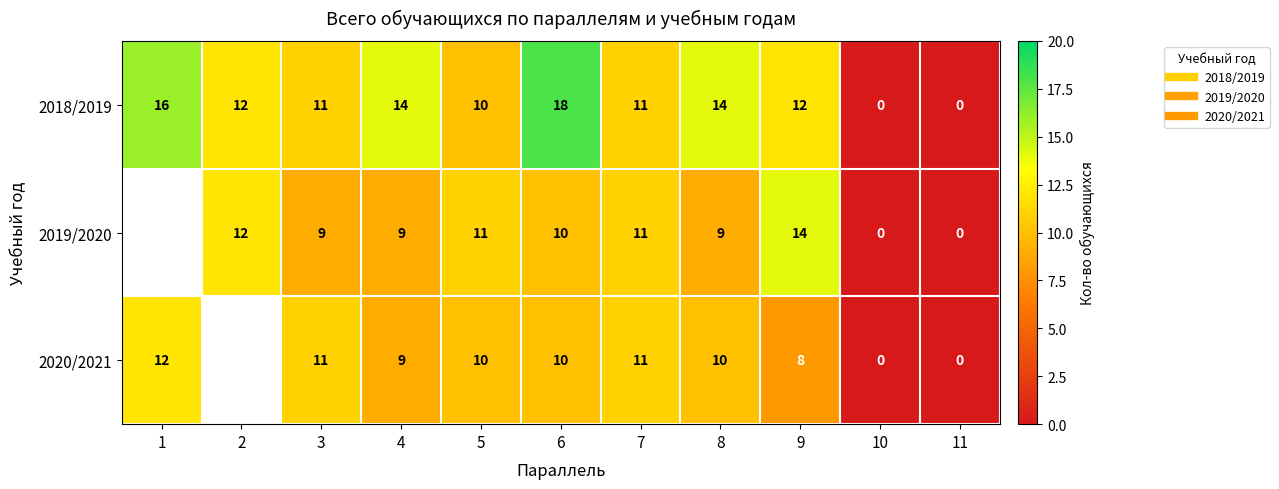

What is the difference between the 2018/2019 values at 11 and 5?

10.0